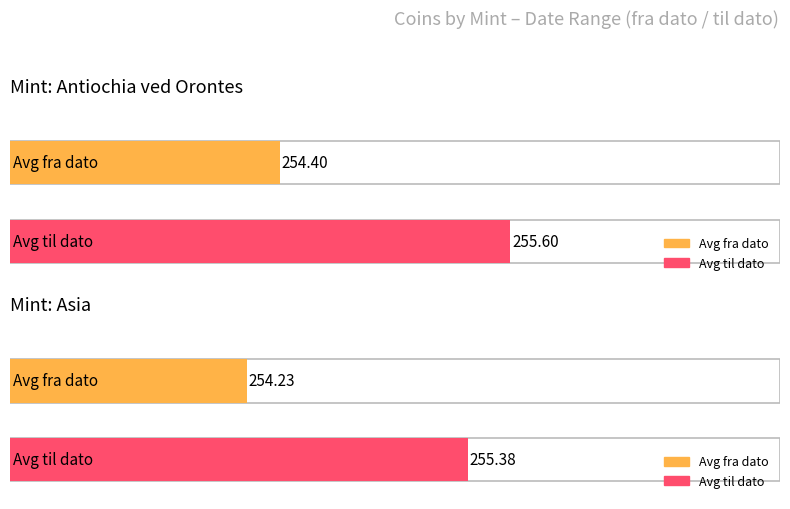

Which series has the largest range (max minus min)?

til dato